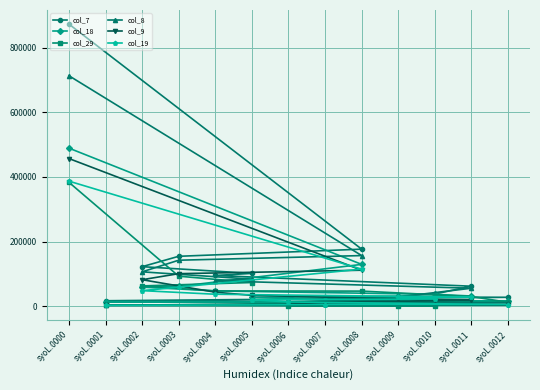

How many data points in col_9 are above 22796?

6